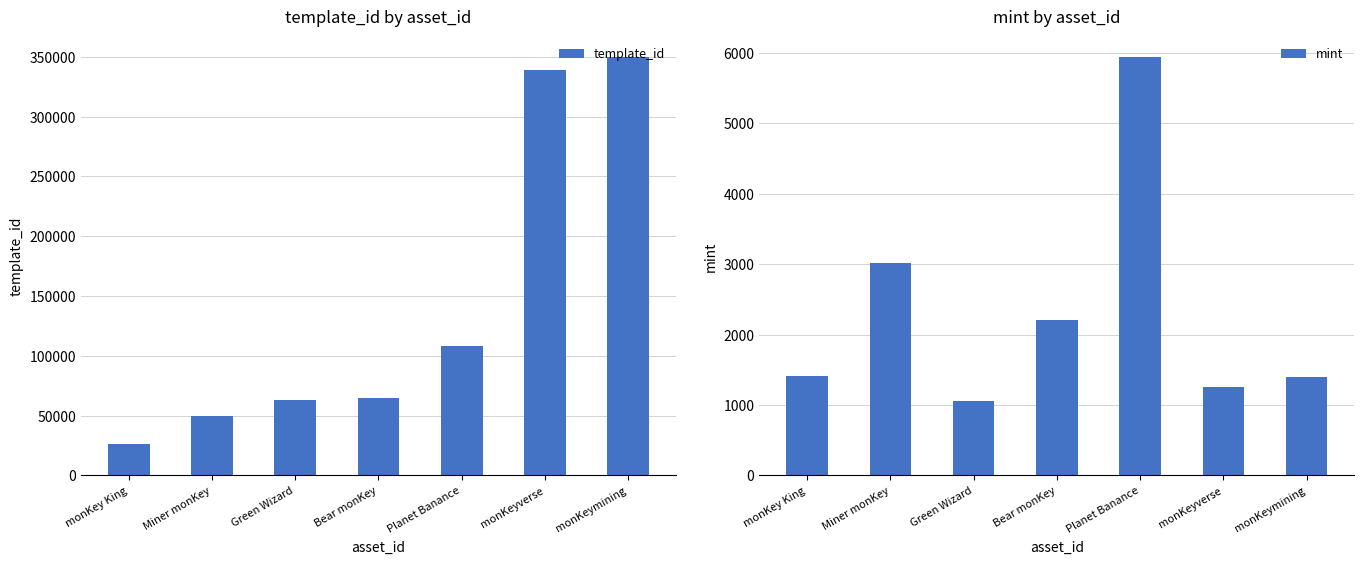

Does the chart contain stacked bars?

No